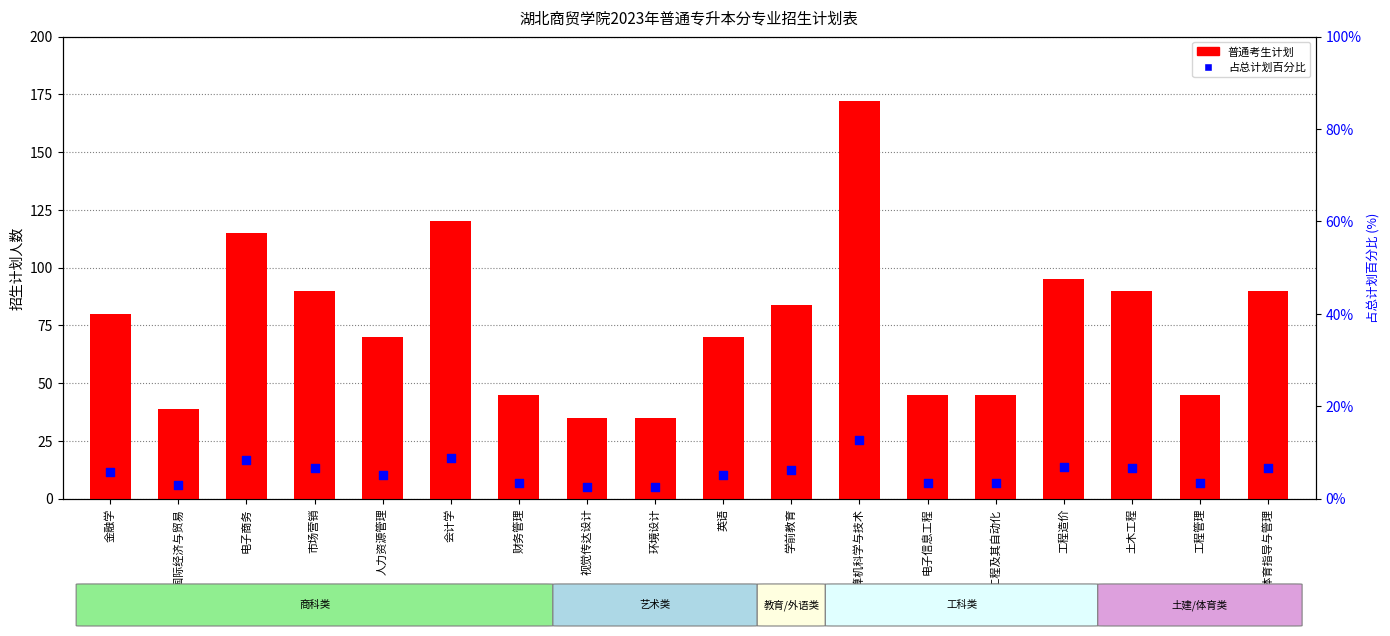

At which category is the sum across all series the highest?

计算机科学与技术